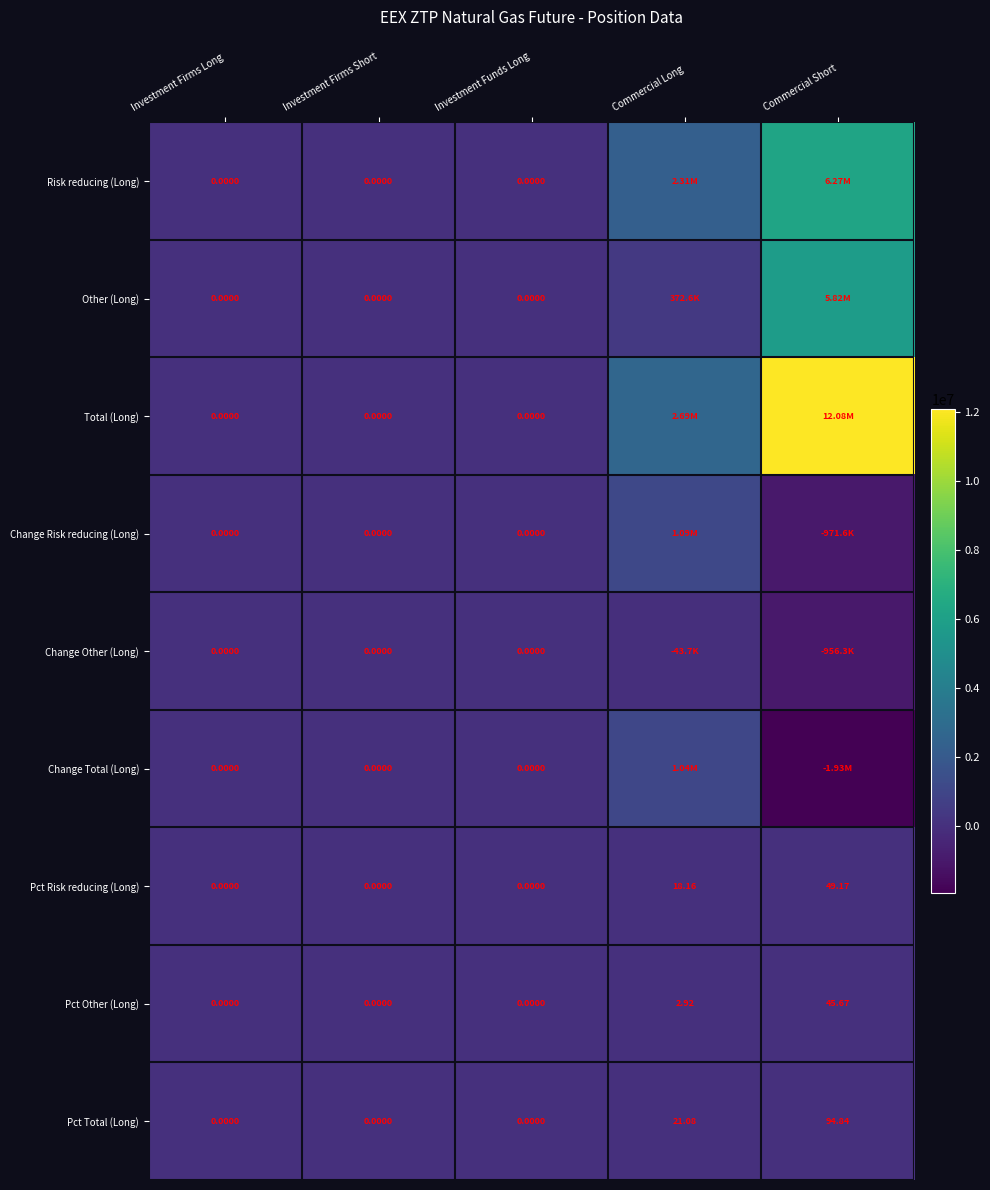

Is the value of Pct Other (Long) at Investment Firms Long greater than the value of Pct Risk reducing (Long) at Commercial Short?

No